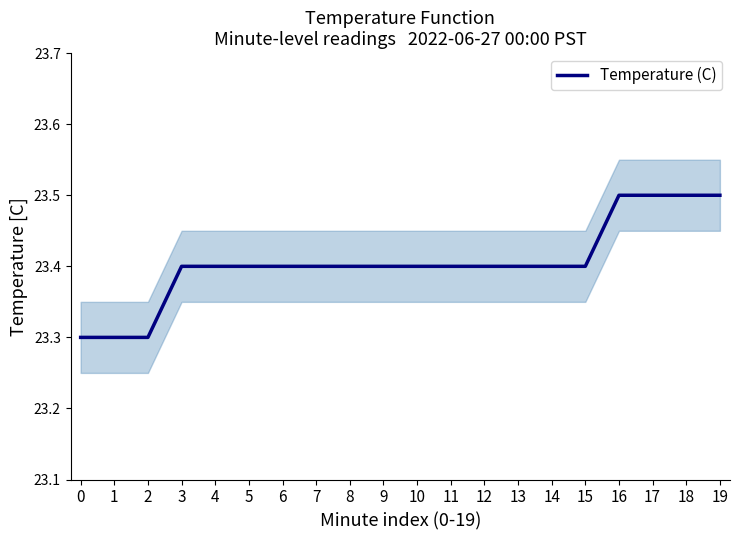

How many lines are shown in the chart?

1